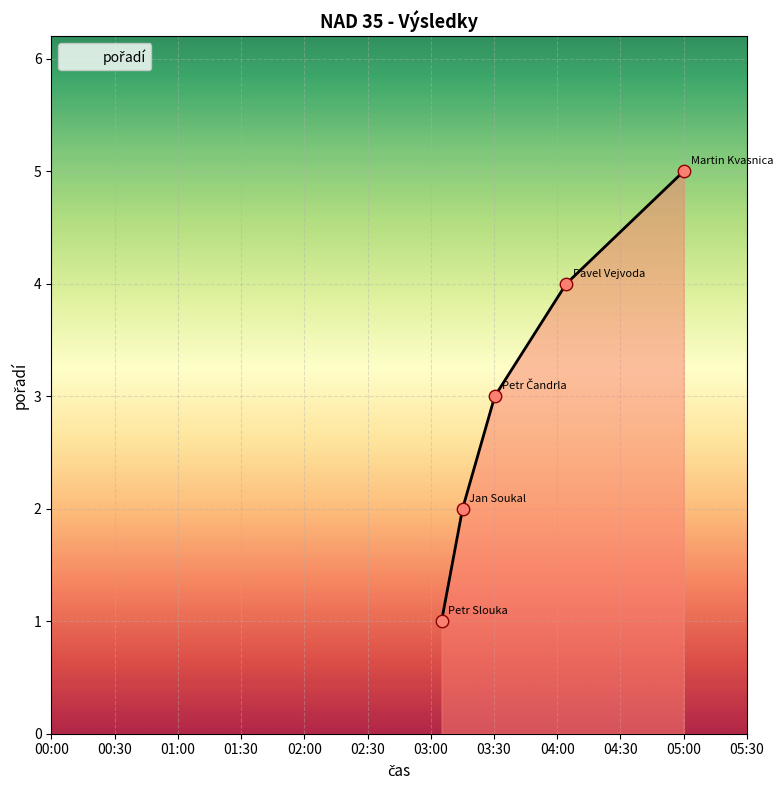

What is the average value?

3